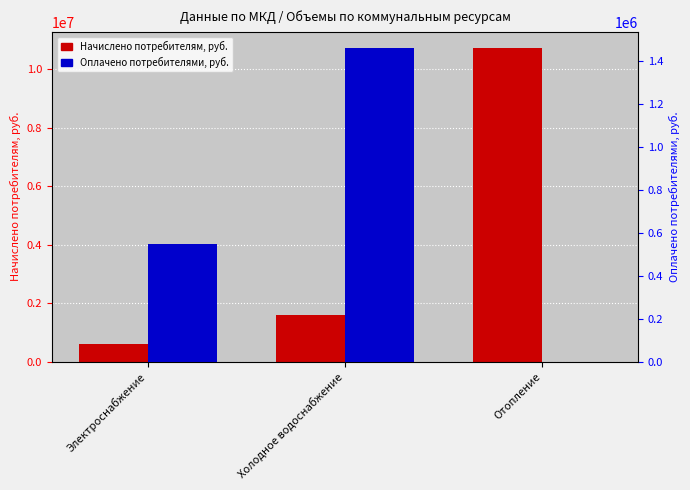

At which label is Начислено потребителям, руб. closest to 5670537?

Холодное водоснабжение